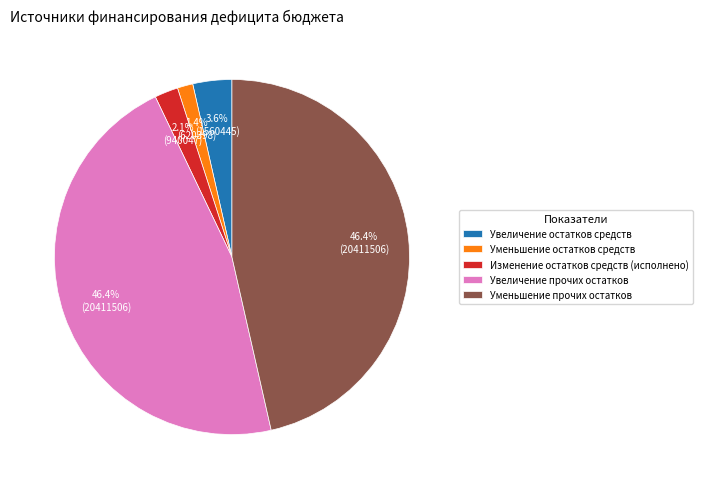

What percentage is the Увеличение остатков средств slice, to the nearest percent?

4%